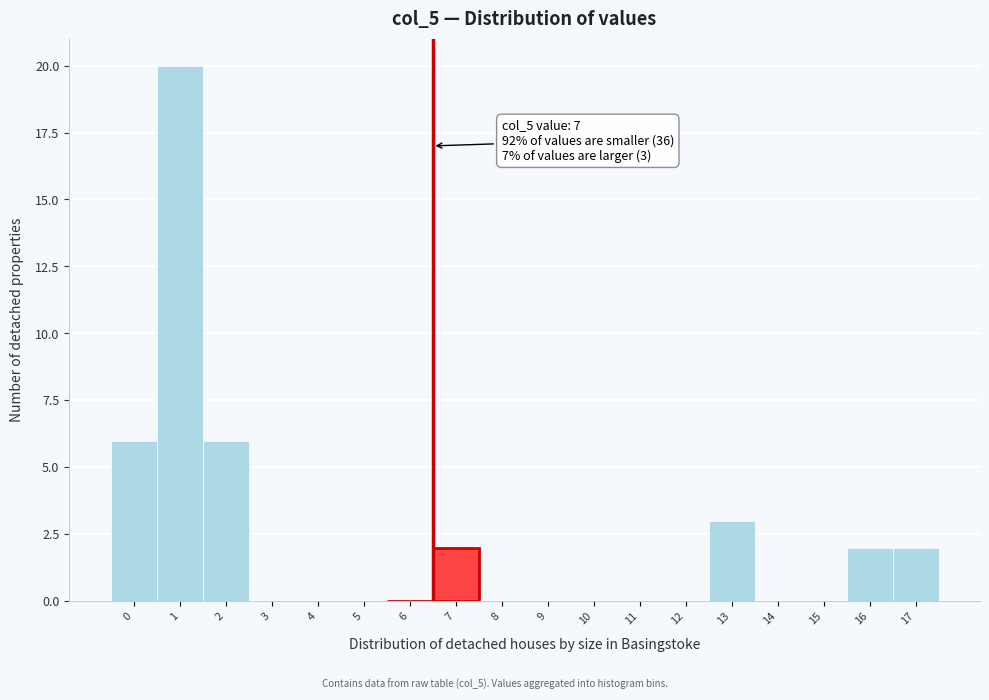

Reading left to right, transcribe all the data shown in this chart.

0=6	1=20	2=6	3=0	4=0	5=0	6=0	7=2	8=0	9=0	10=0	11=0	12=0	13=3	14=0	15=0	16=2	17=2